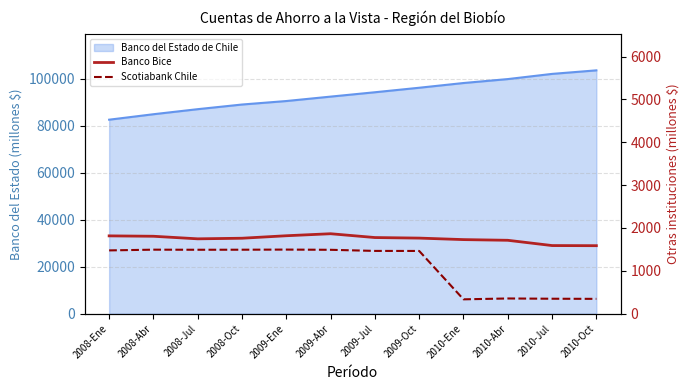

What is the minimum value shown in the chart?

335